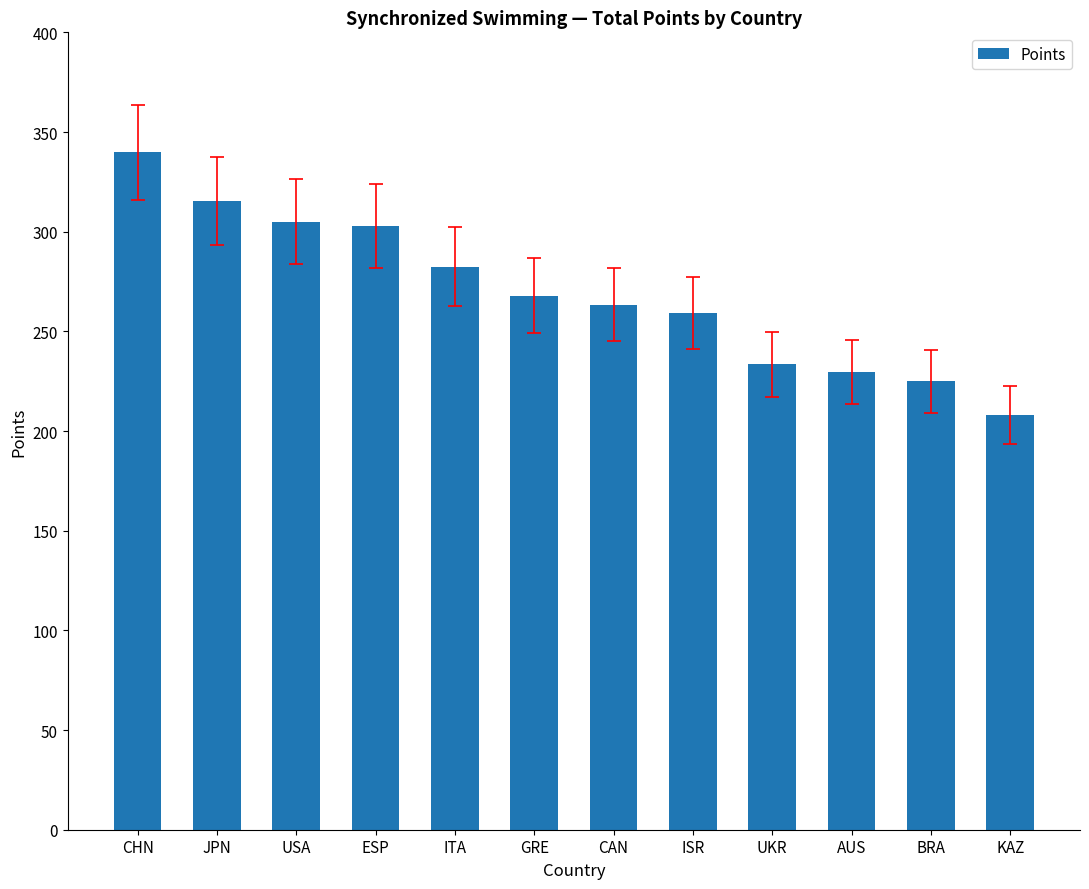

Which has a higher value, CAN or JPN?

JPN